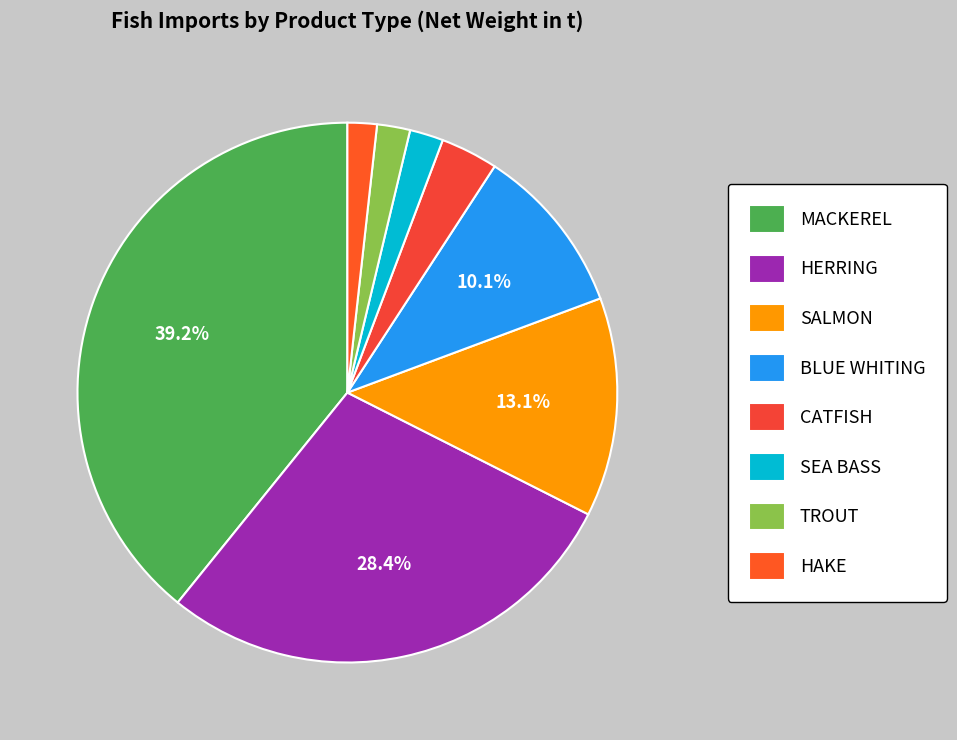

Which slice is the smallest?

HAKE